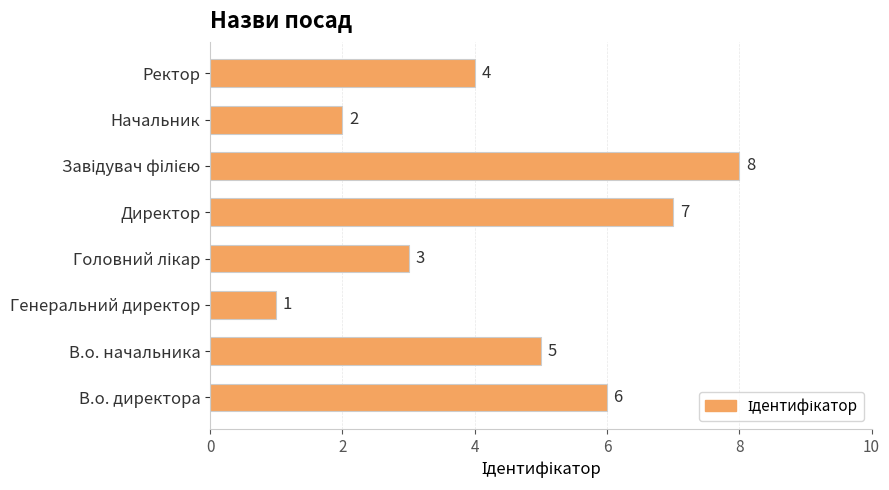

Which label corresponds to the smallest value in the chart?

Генеральний директор